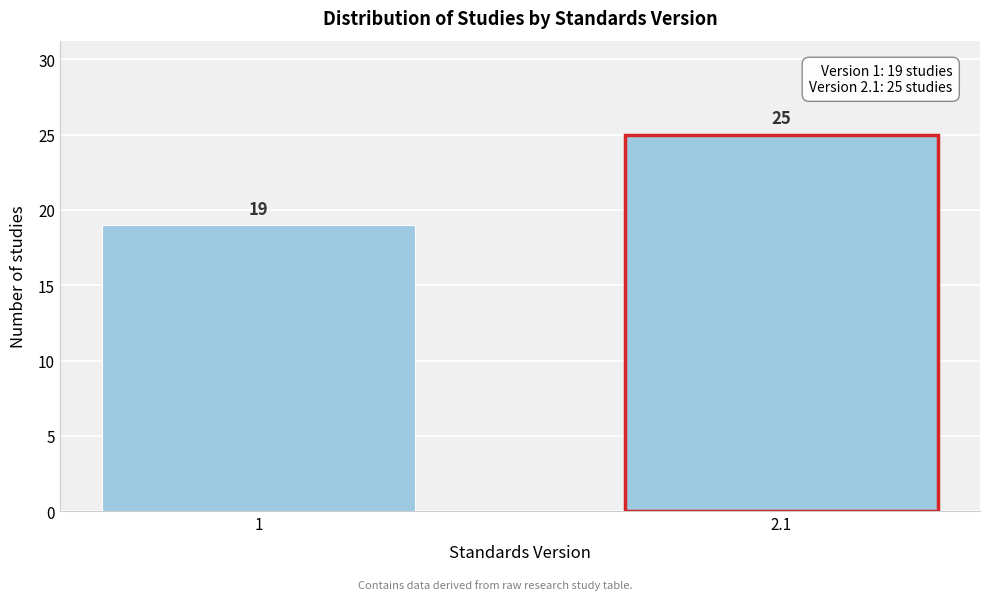

Reading left to right, list all the values displayed in this chart.

19	25